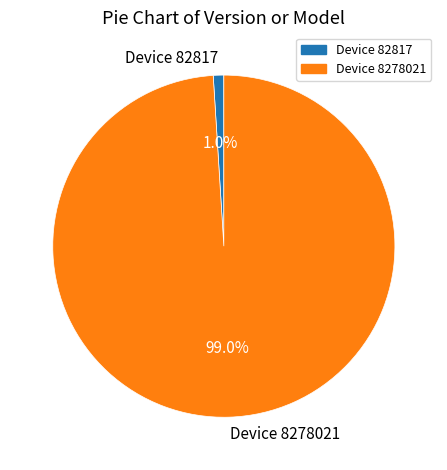

What is the largest slice in the pie chart?

Device 8278021